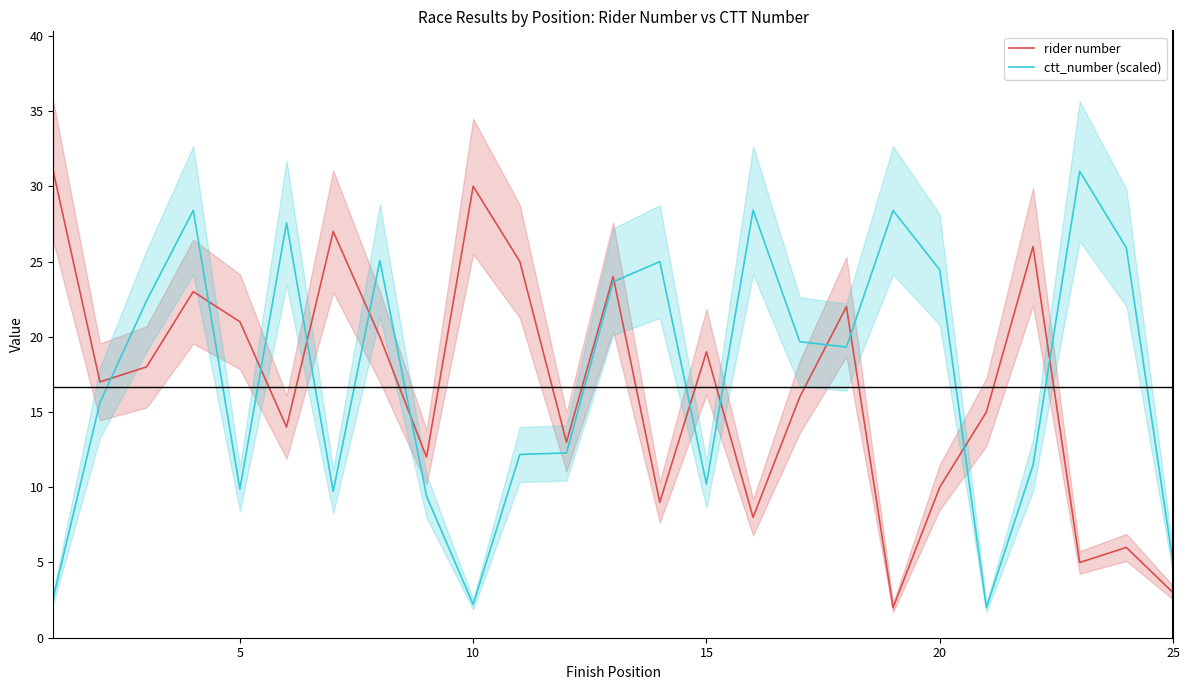

The ctt_number (scaled) series shows 2.2 at 10. True or false?

True